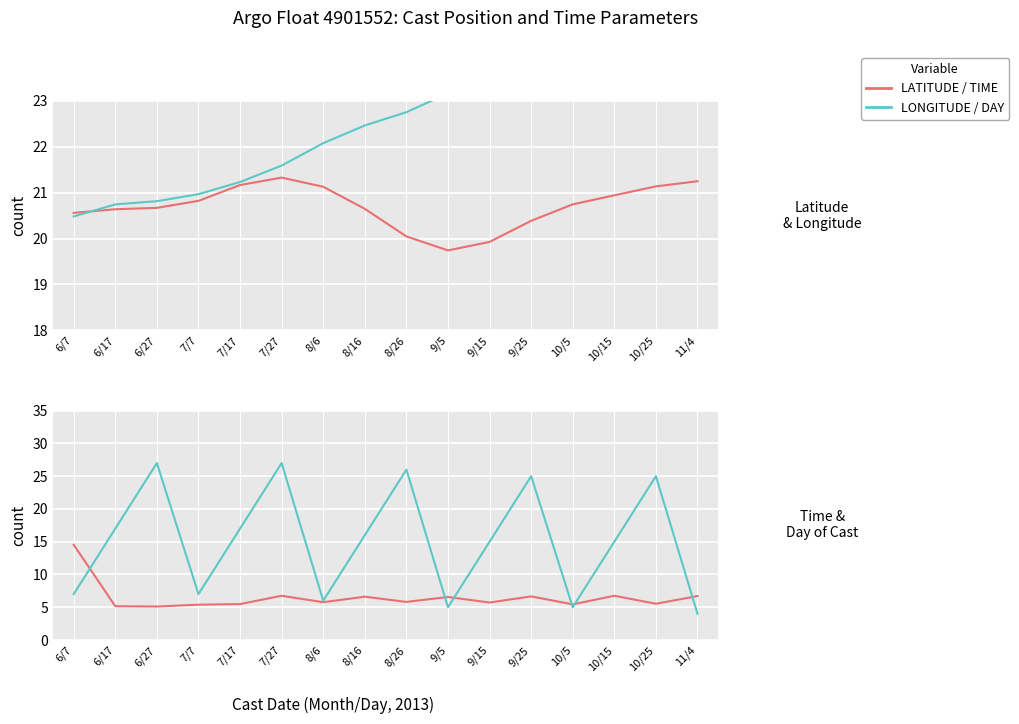

Reading right to left, extract all data points from this chart.

LATITUDE: 11/4=21.3	10/25=21.1	10/15=20.9	10/5=20.7	9/25=20.4	9/15=19.9	9/5=19.7	8/26=20.0	8/16=20.6	8/6=21.1	7/27=21.3	7/17=21.2	7/7=20.8	6/27=20.7	6/17=20.6	6/7=20.6
LONGITUDE (offset+159): 11/4=23.7	10/25=23.5	10/15=23.4	10/5=23.4	9/25=23.5	9/15=23.5	9/5=23.2	8/26=22.8	8/16=22.5	8/6=22.1	7/27=21.6	7/17=21.2	7/7=21.0	6/27=20.8	6/17=20.7	6/7=20.5
TIME: 11/4=6.7	10/25=5.5	10/15=6.8	10/5=5.4	9/25=6.7	9/15=5.7	9/5=6.6	8/26=5.8	8/16=6.6	8/6=5.8	7/27=6.8	7/17=5.5	7/7=5.4	6/27=5.1	6/17=5.2	6/7=14.5
DAY: 11/4=4.0	10/25=25.0	10/15=15.0	10/5=5.0	9/25=25.0	9/15=15.0	9/5=5.0	8/26=26.0	8/16=16.0	8/6=6.0	7/27=27.0	7/17=17.0	7/7=7.0	6/27=27.0	6/17=17.0	6/7=7.0